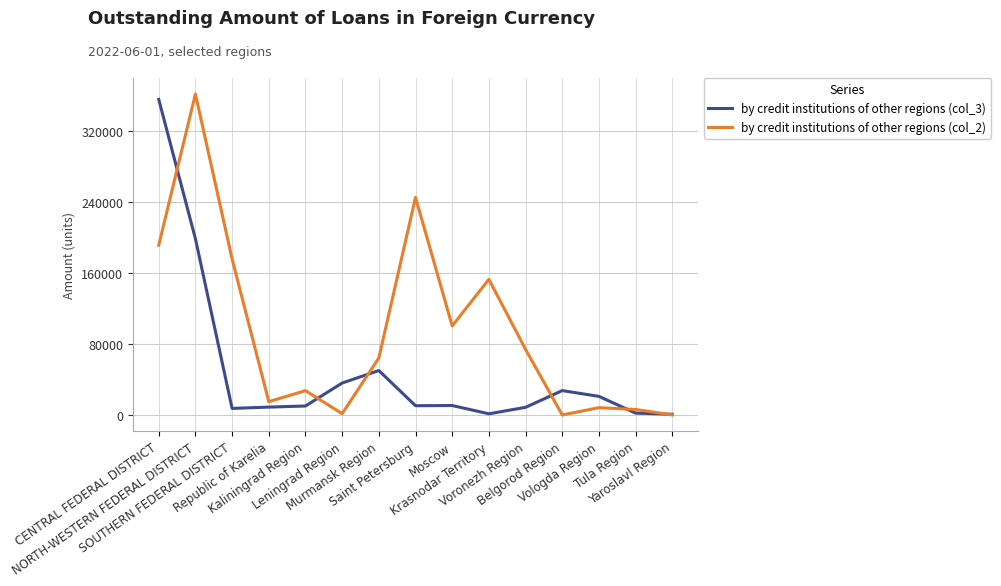

What is the sum of the by credit institutions of other regions (col_3) values at Tula Region and Belgorod Region?

29581